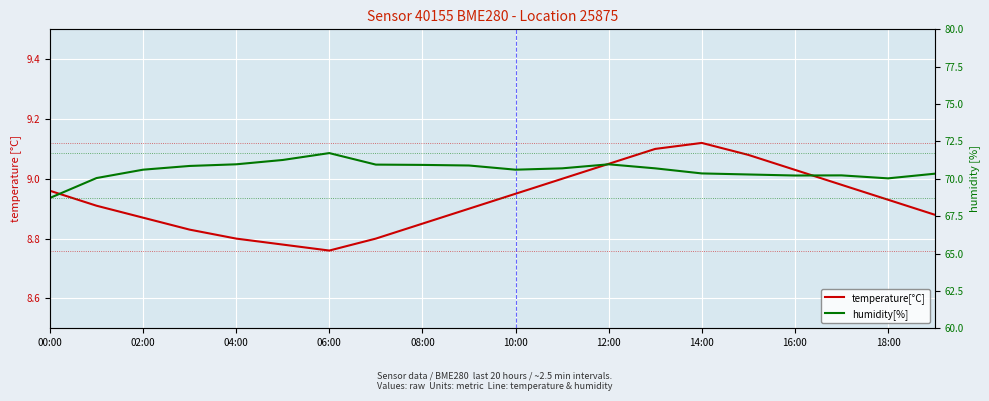

Is this an area chart (filled region under the line)?

No